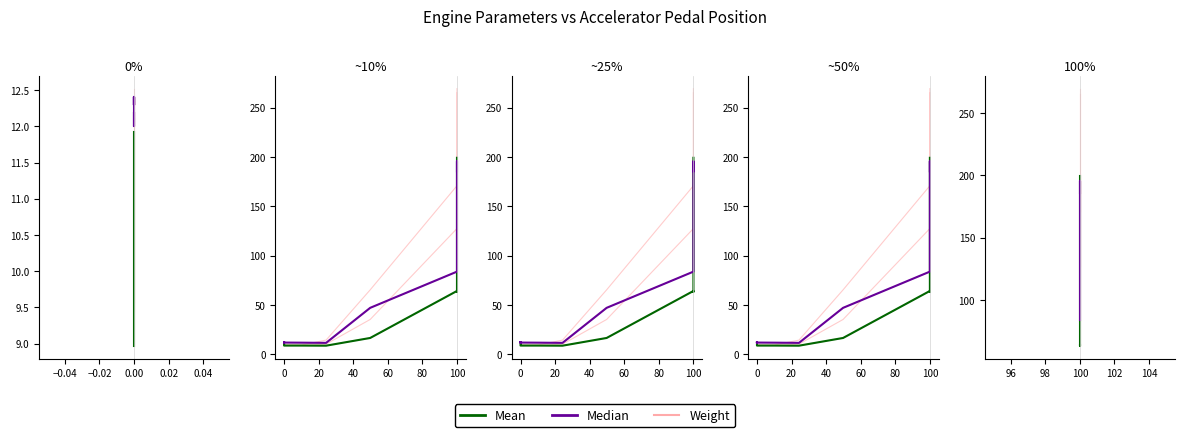

Is the value of Mean at 0.00 greater than the value of Median at 0.00?

No